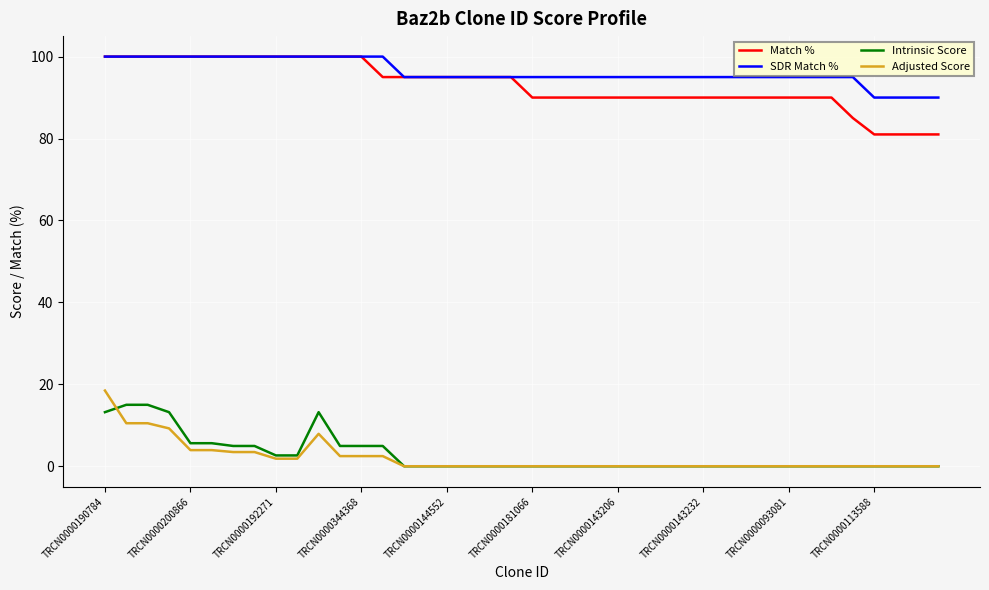

Which series has the largest total across all categories?

SDR Match %